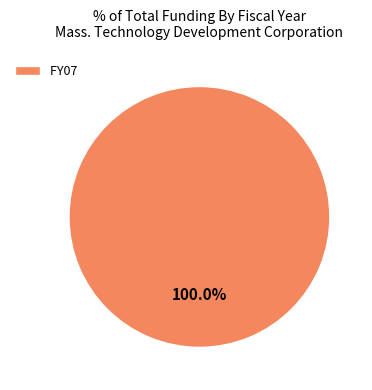

Count the number of slices in the pie.

1